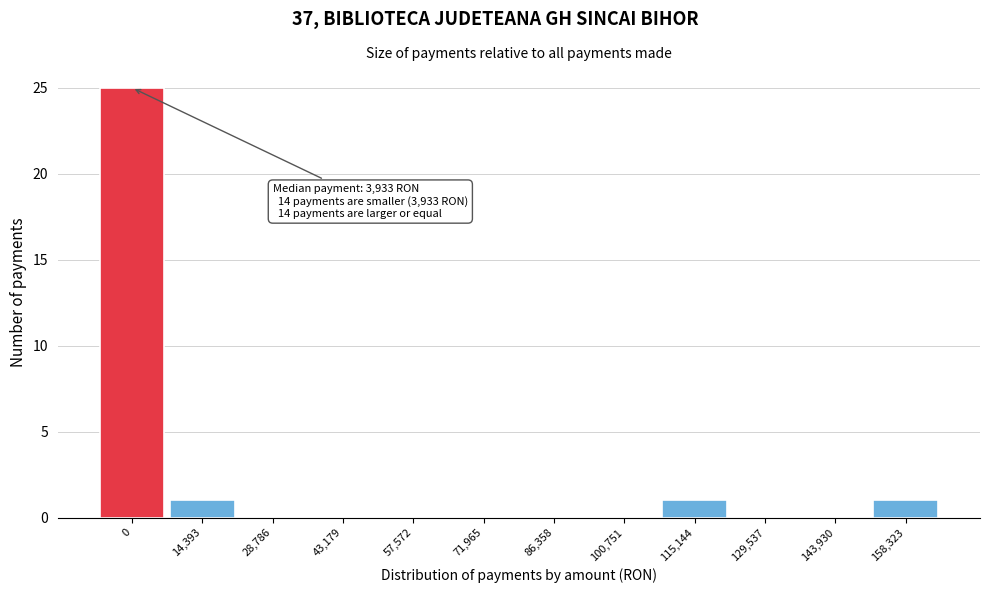

Reading right to left, extract all data points from this chart.

158,323=1	143,930=0	129,537=0	115,144=1	100,751=0	86,358=0	71,965=0	57,572=0	43,179=0	28,786=0	14,393=1	0=25